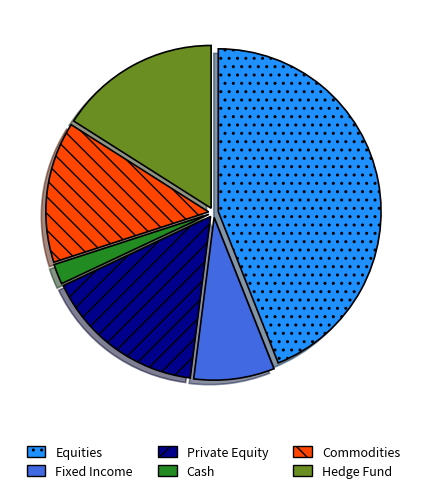

Which category has the smallest portion of the pie?

Cash